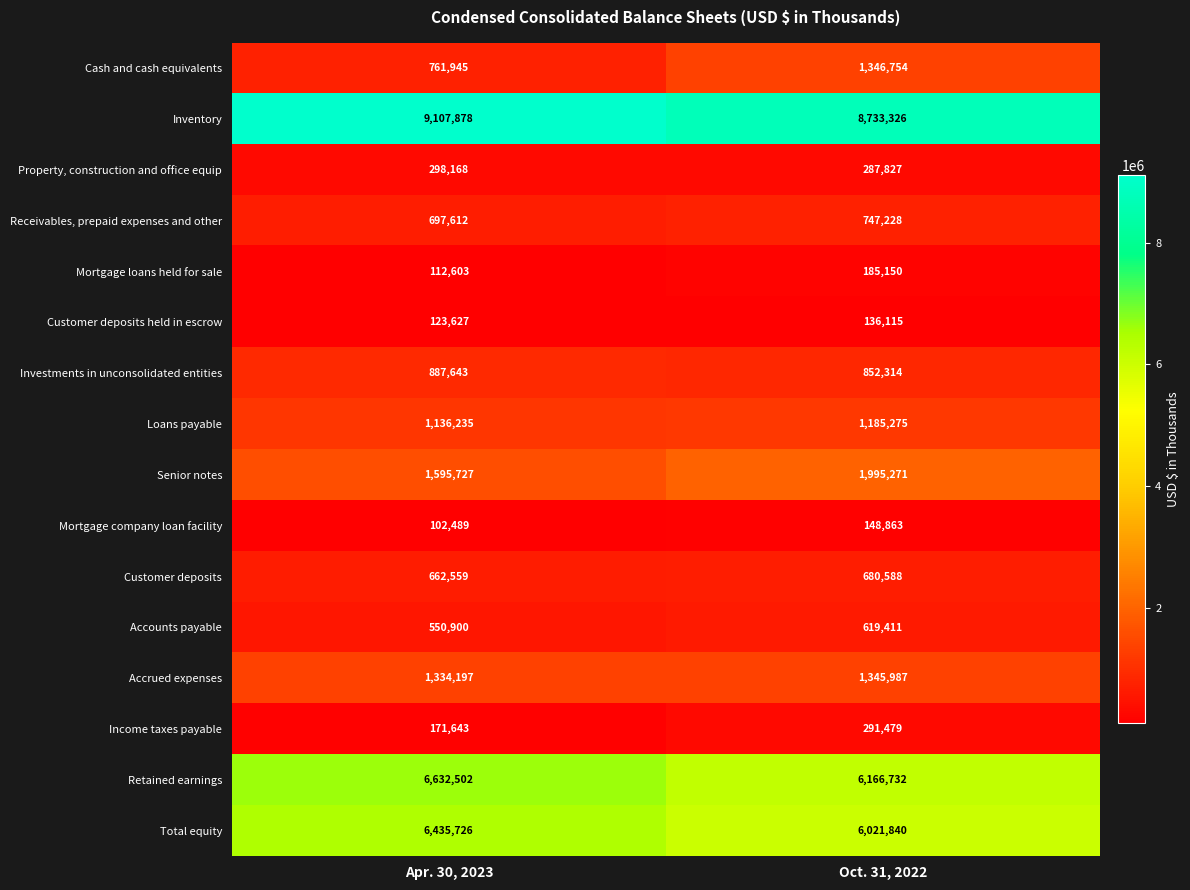

Which series has the widest spread of values?

Cash and cash equivalents